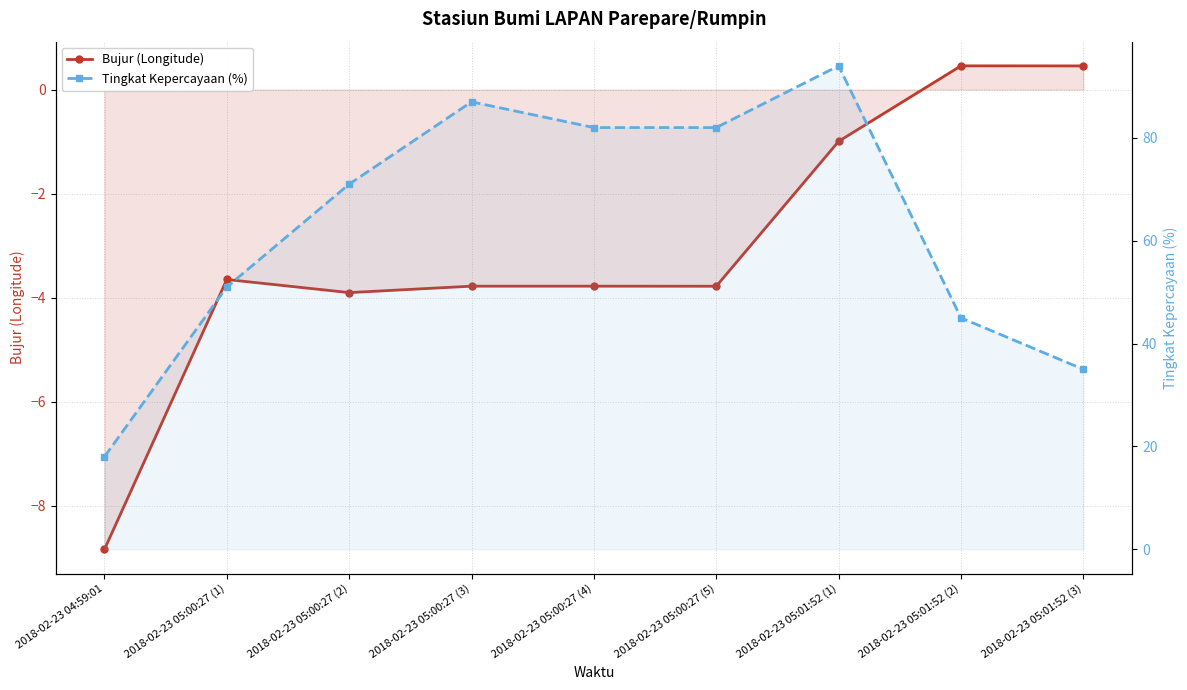

What is the difference between the Tingkat Kepercayaan (%) values at 2018-02-23 05:01:52 (2) and 2018-02-23 05:00:27 (5)?

37.0